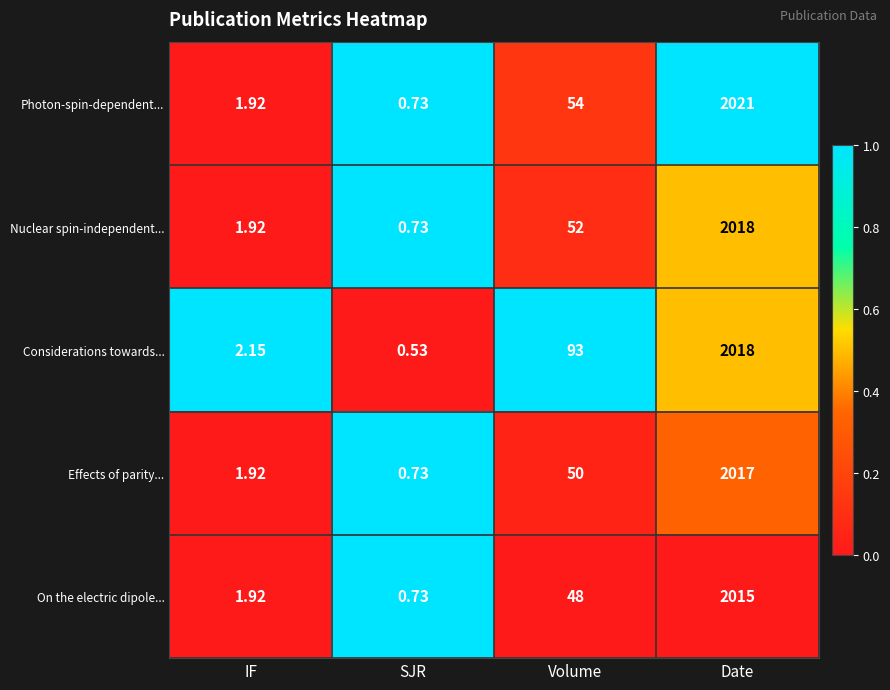

At which category is the sum across all series the highest?

Date